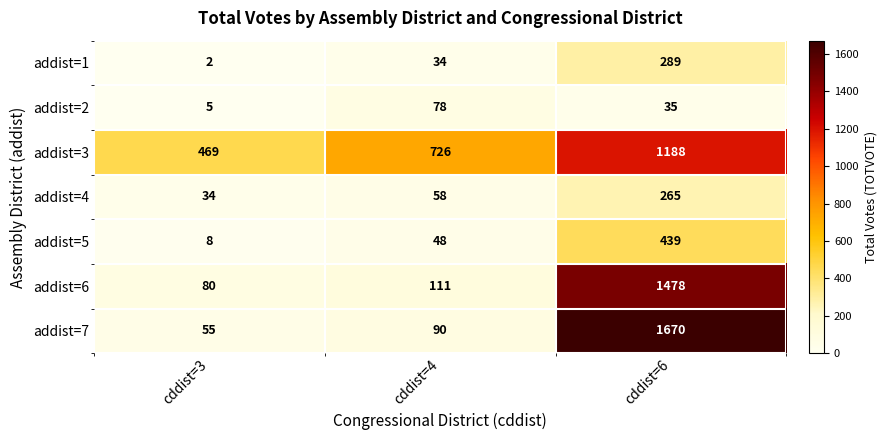

Which series has the largest total across all categories?

addist=3